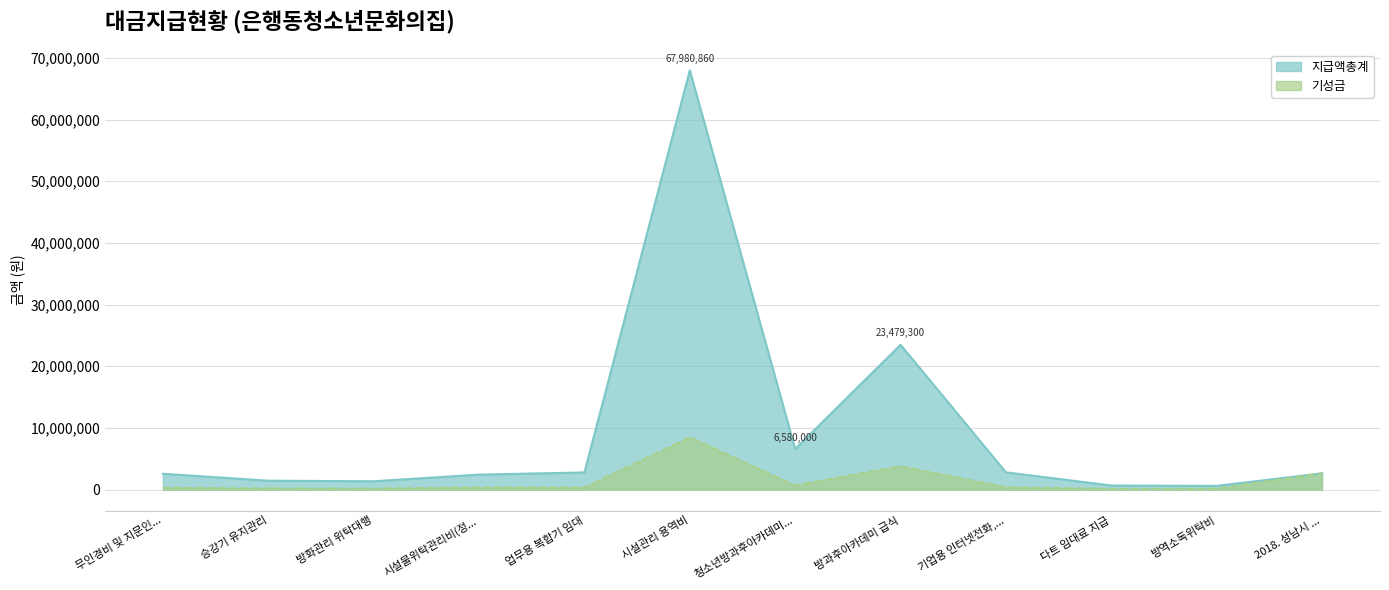

How many lines are shown in the chart?

2